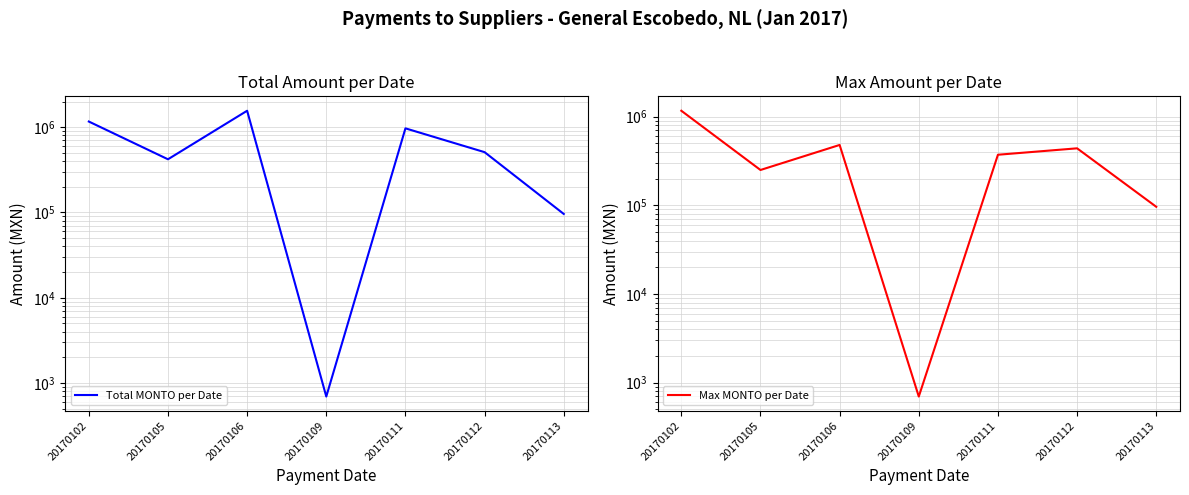

What is the maximum value shown in the chart?

1558835.8